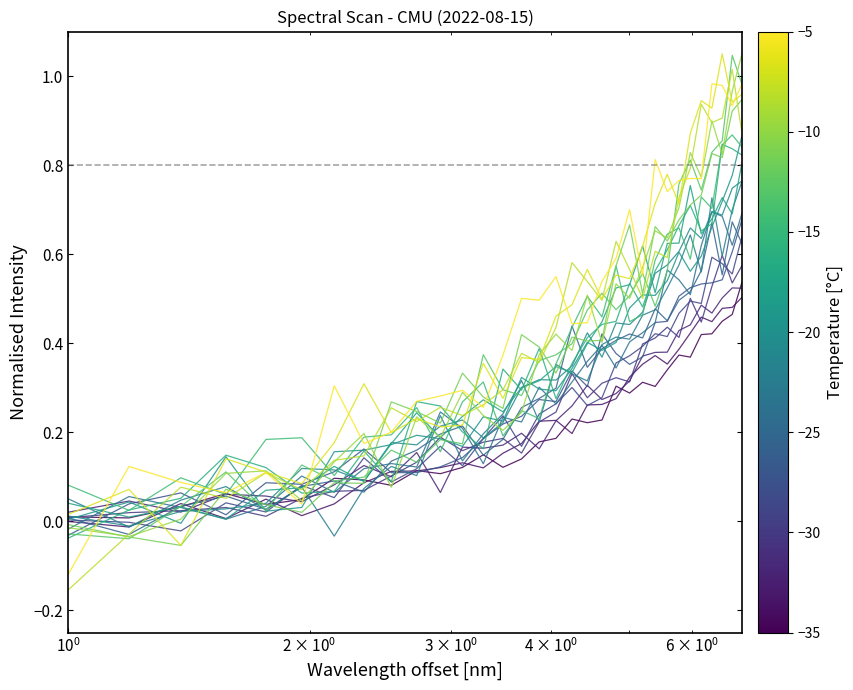

Does the chart have visible grid lines?

No